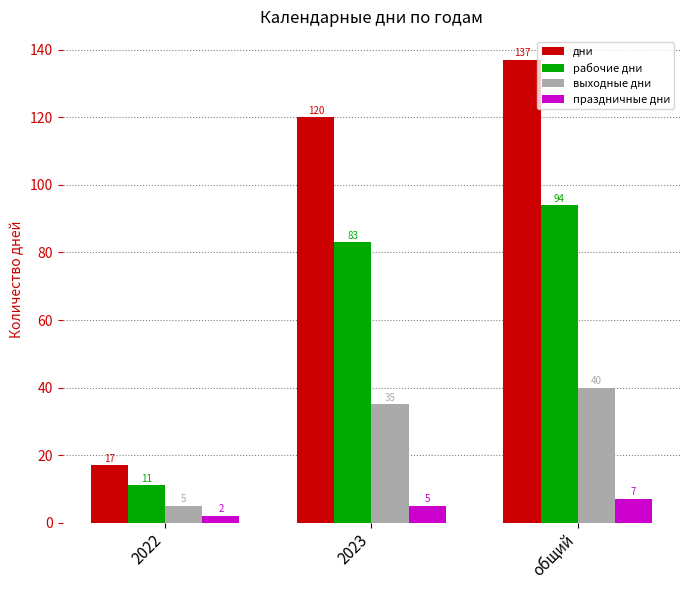

Is it true that выходные дни equals 48 at 2023?

False